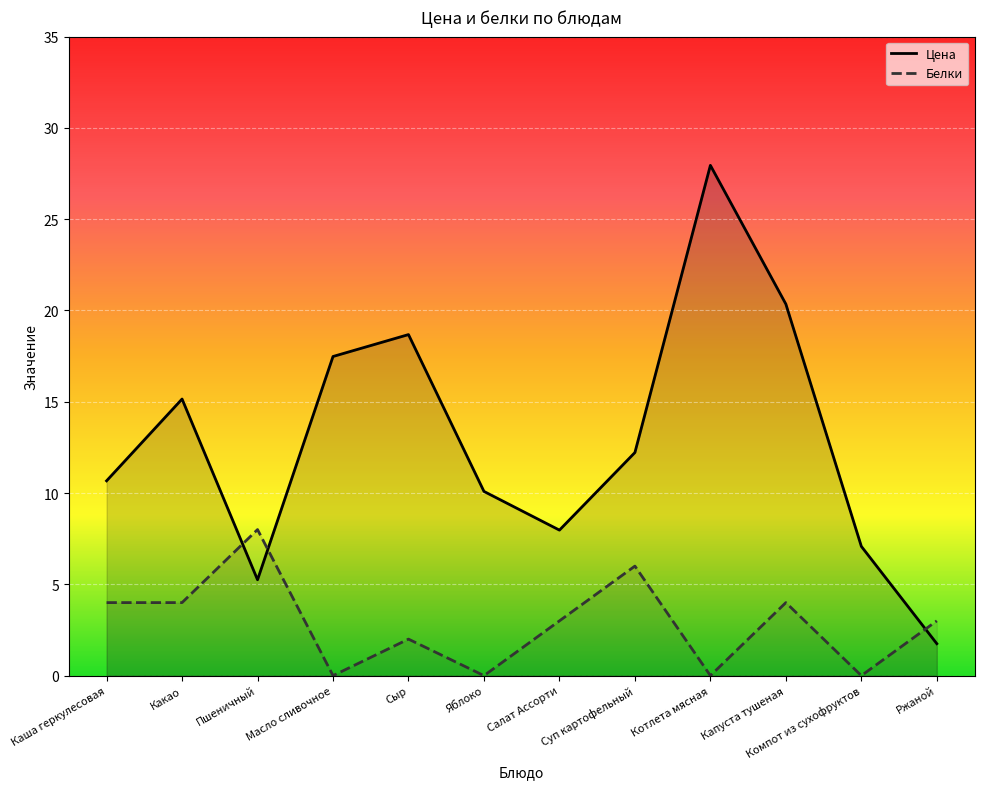

Reading right to left, extract all data points from this chart.

Цена: Ржаной=1.8	Компот из сухофруктов=7.1	Капуста тушеная=20.4	Котлета мясная=27.9	Суп картофельный=12.2	Салат Ассорти=8.0	Яблоко=10.1	Сыр=18.7	Масло сливочное=17.5	Пшеничный=5.2	Какао=15.2	Каша геркулесовая=10.7
Белки: Ржаной=3.0	Компот из сухофруктов=0.0	Капуста тушеная=4.0	Котлета мясная=0.0	Суп картофельный=6.0	Салат Ассорти=3.0	Яблоко=0.0	Сыр=2.0	Масло сливочное=0.0	Пшеничный=8.0	Какао=4.0	Каша геркулесовая=4.0